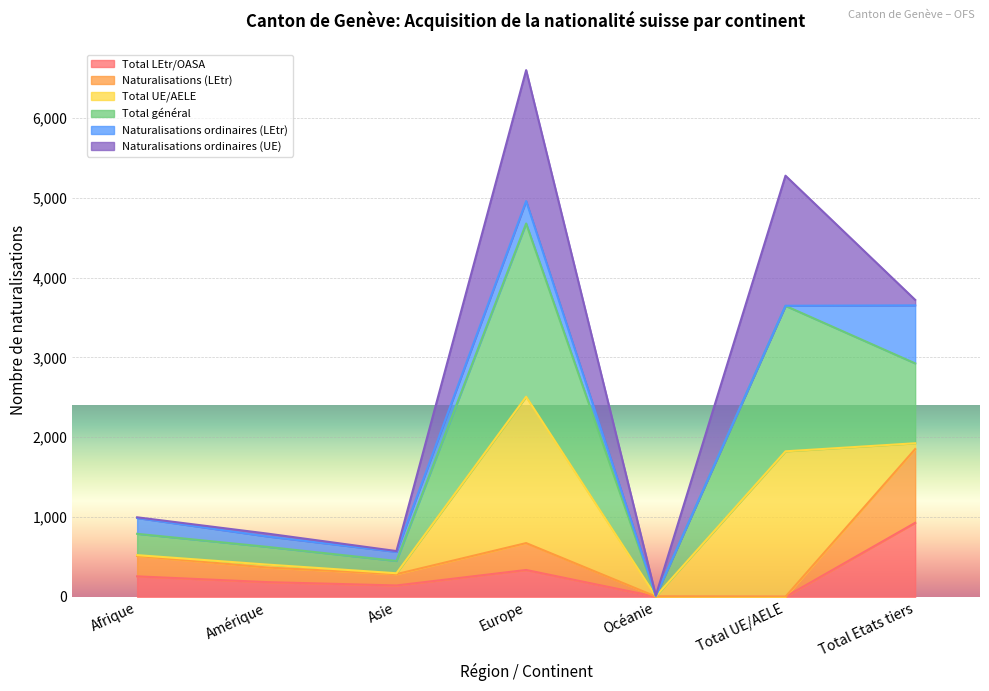

In Total LEtr/OASA, how many points are lower than both neighbors (excluding endpoints)?

2